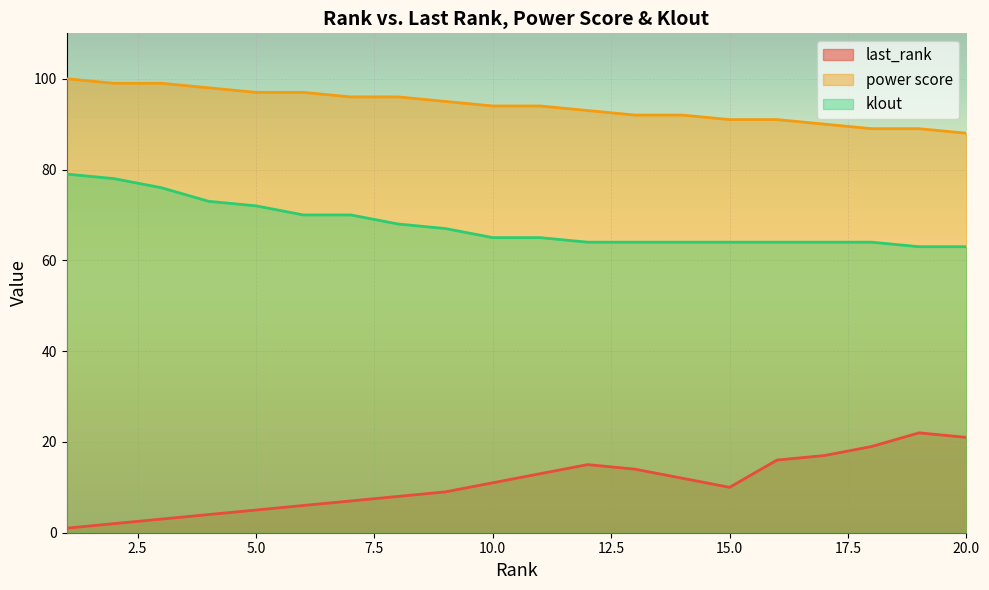

At how many categories does at least one series exceed 84?

20